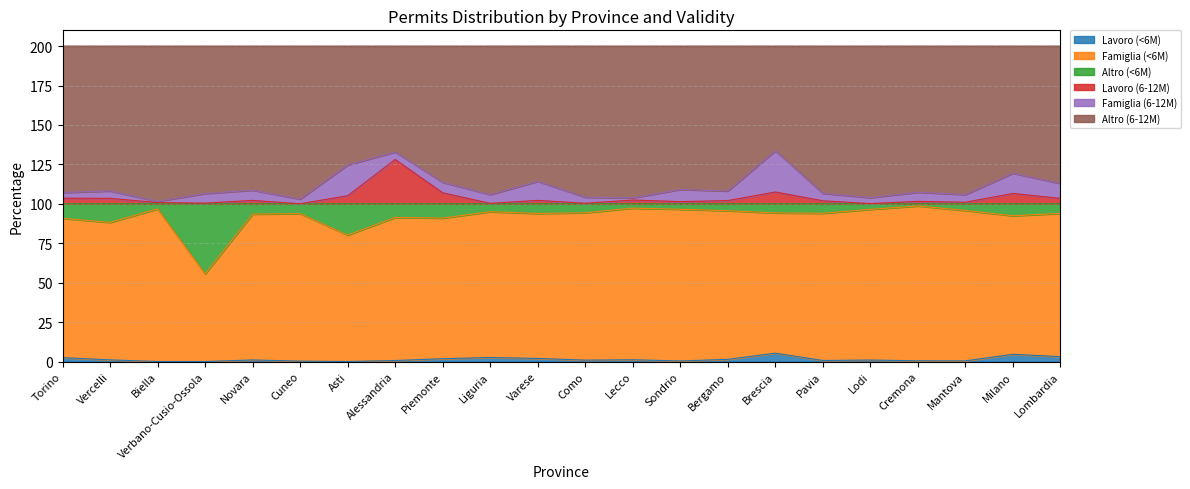

What is the maximum value for Lavoro (<6M)?

5.3